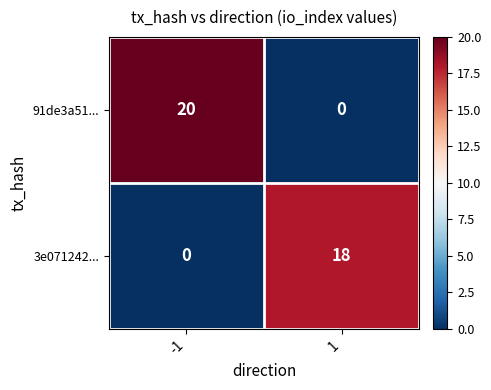

What is the difference between the 91de3a51... values at -1 and 1?

20